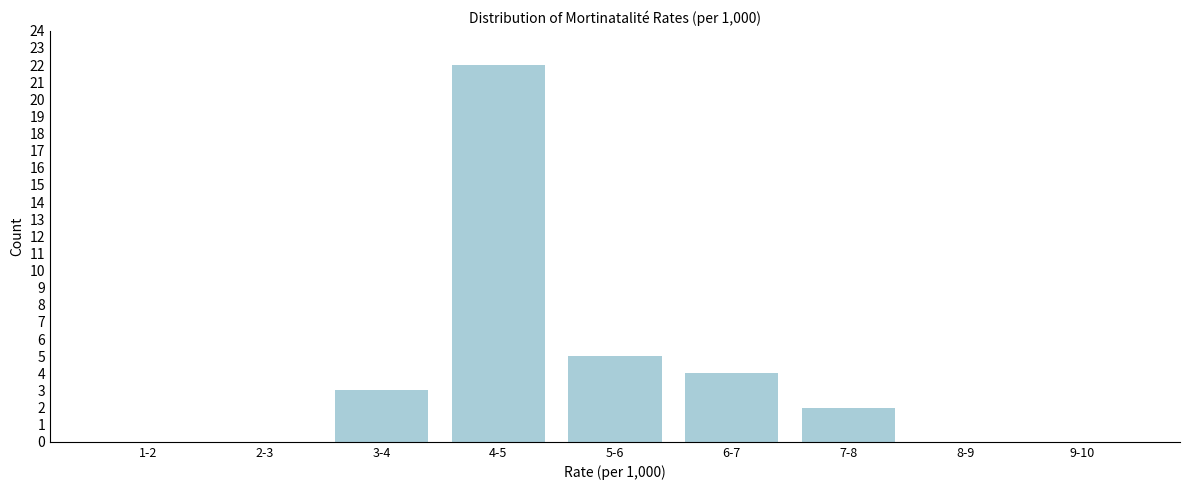

Reading right to left, extract all data points from this chart.

9-10=0	8-9=0	7-8=2	6-7=4	5-6=5	4-5=22	3-4=3	2-3=0	1-2=0